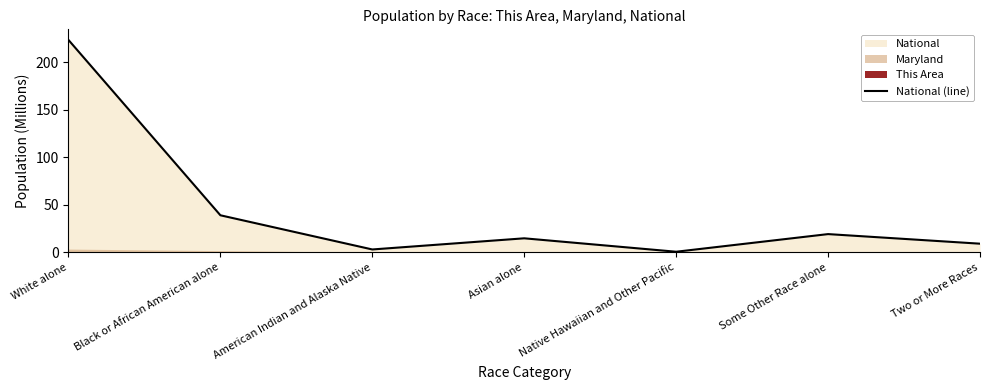

How many points are higher than both their immediate neighbors (excluding endpoints)?

2